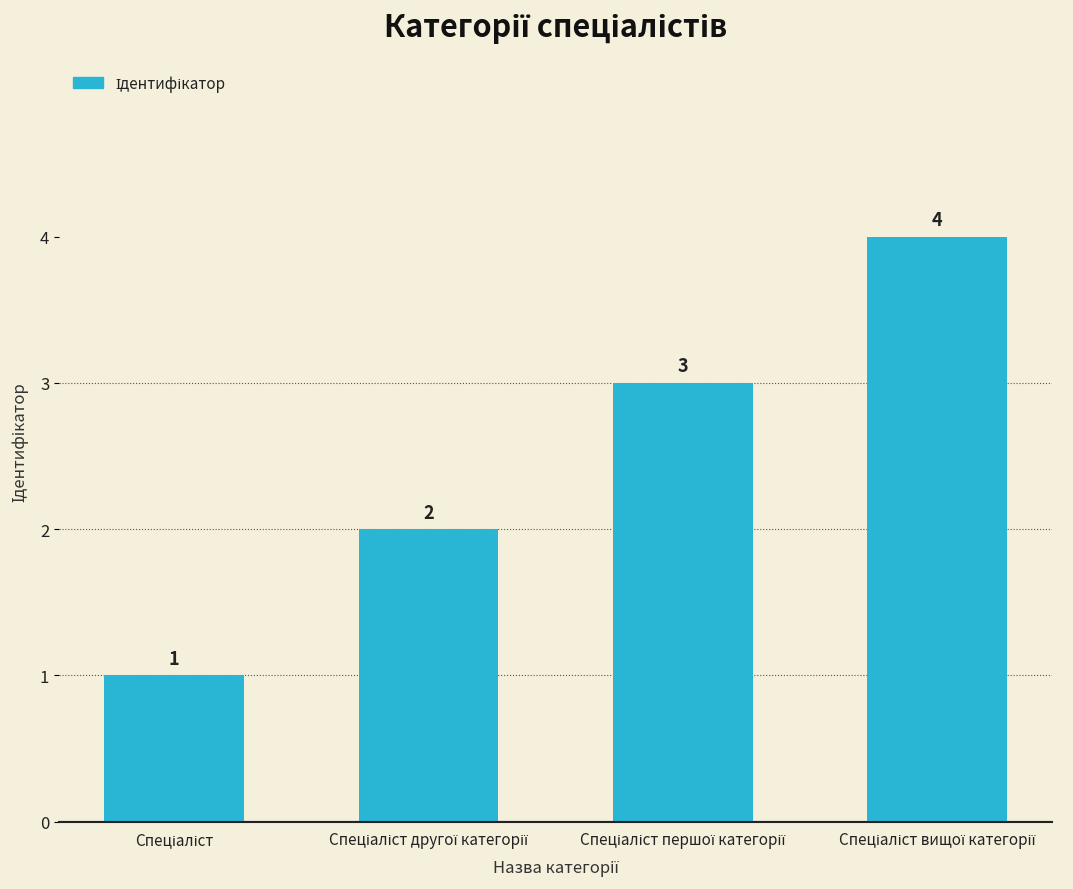

What is the maximum value shown in the chart?

4